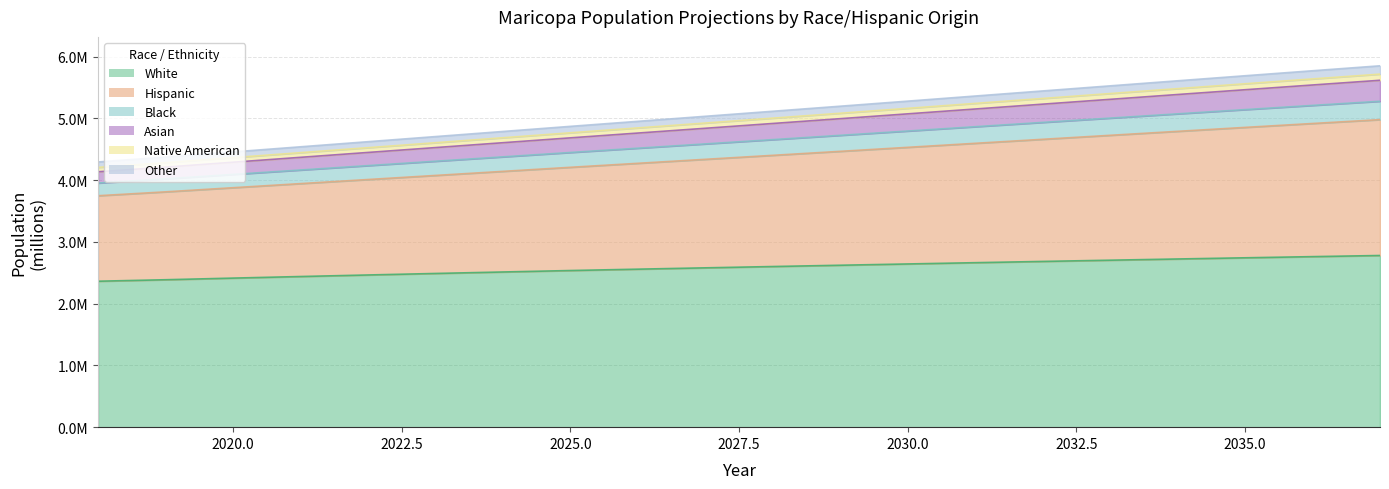

At which label is Asian closest to 4?

2018